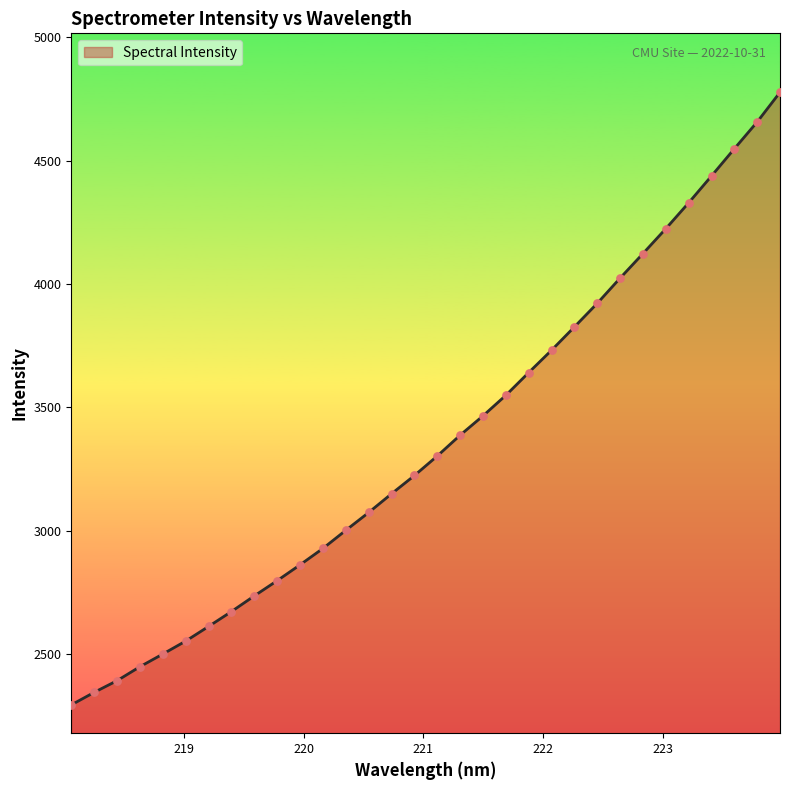

What is the difference between the maximum and minimum values?

2481.8